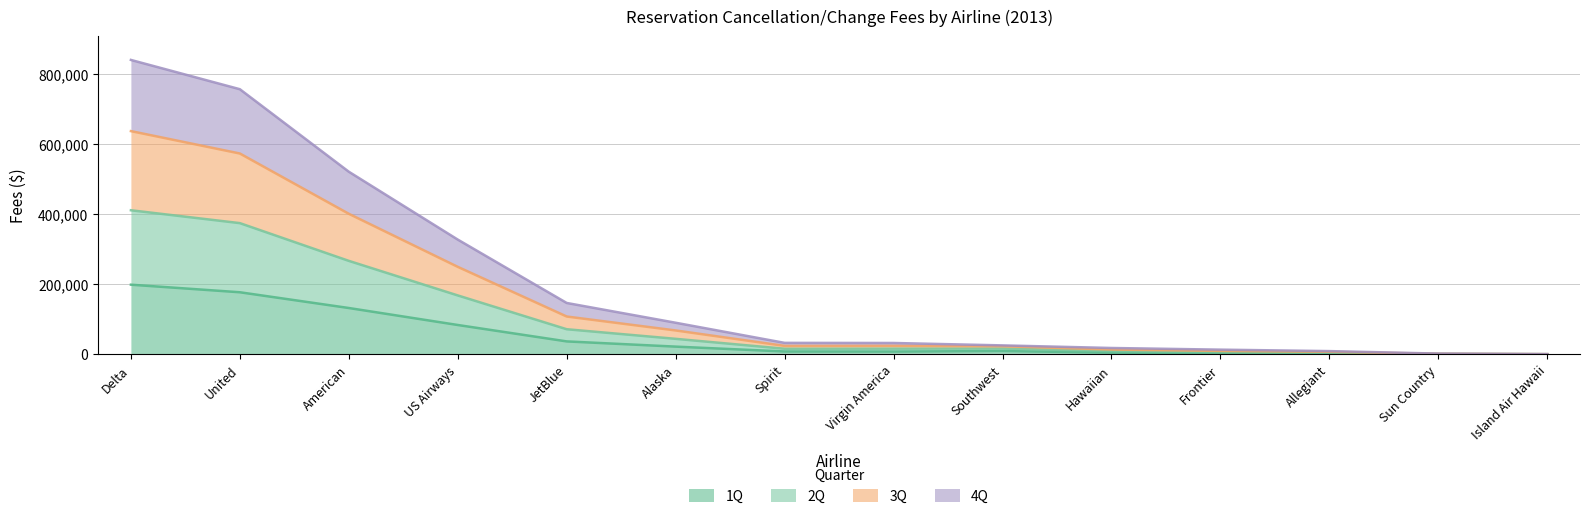

True or false: 4Q and 2Q cross at least once.

False